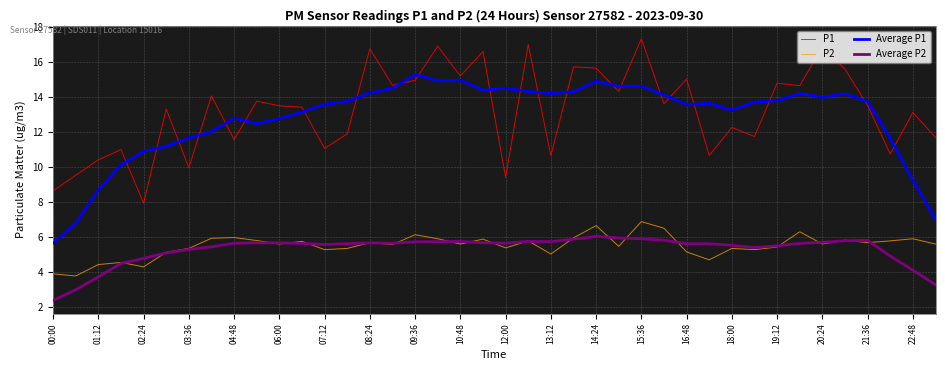

Which series has the largest range (max minus min)?

Average P1